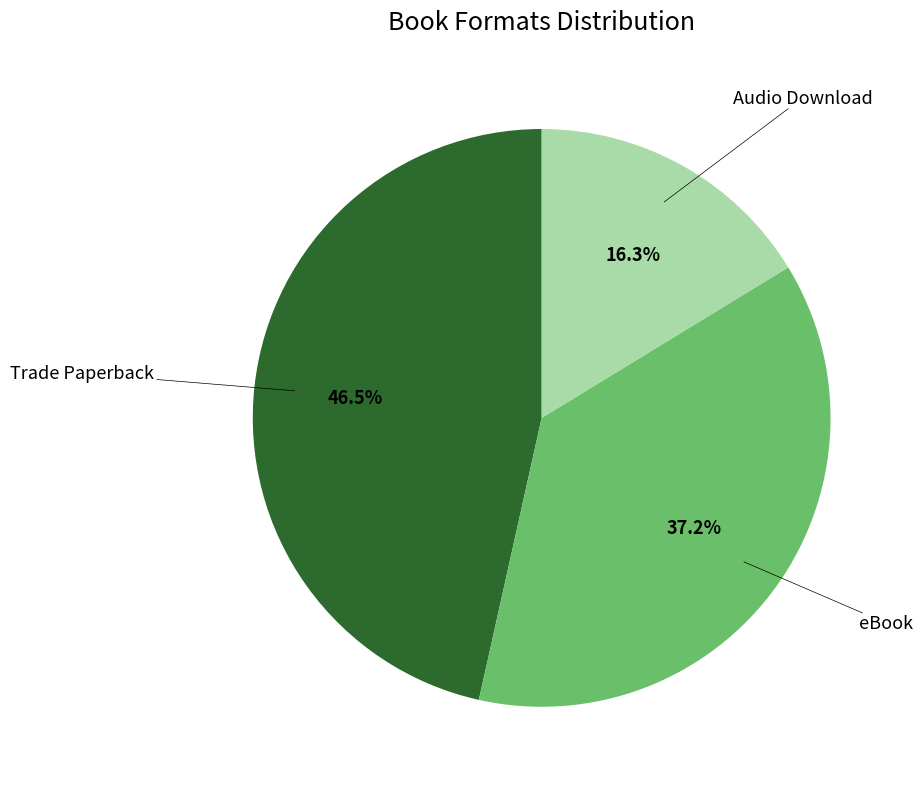

Does any single category account for the majority?

No